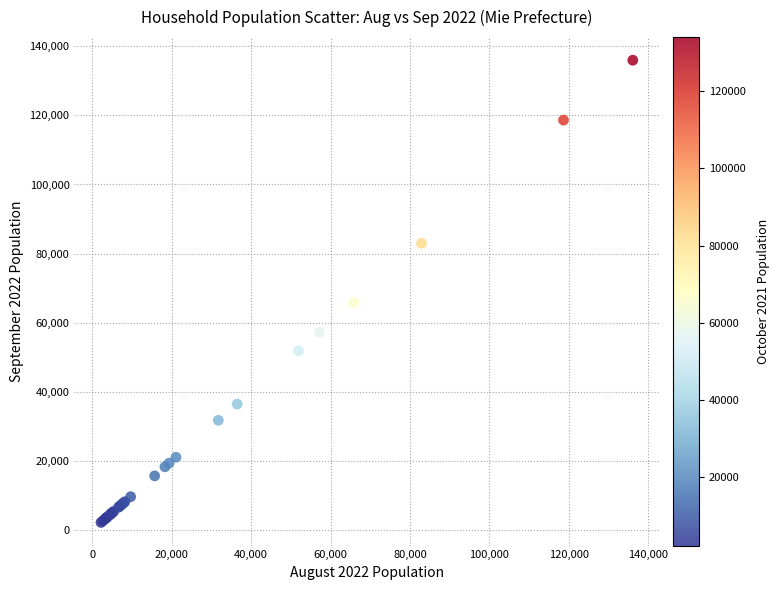

What Y value in the scatter plot is closest to 69095?

65809